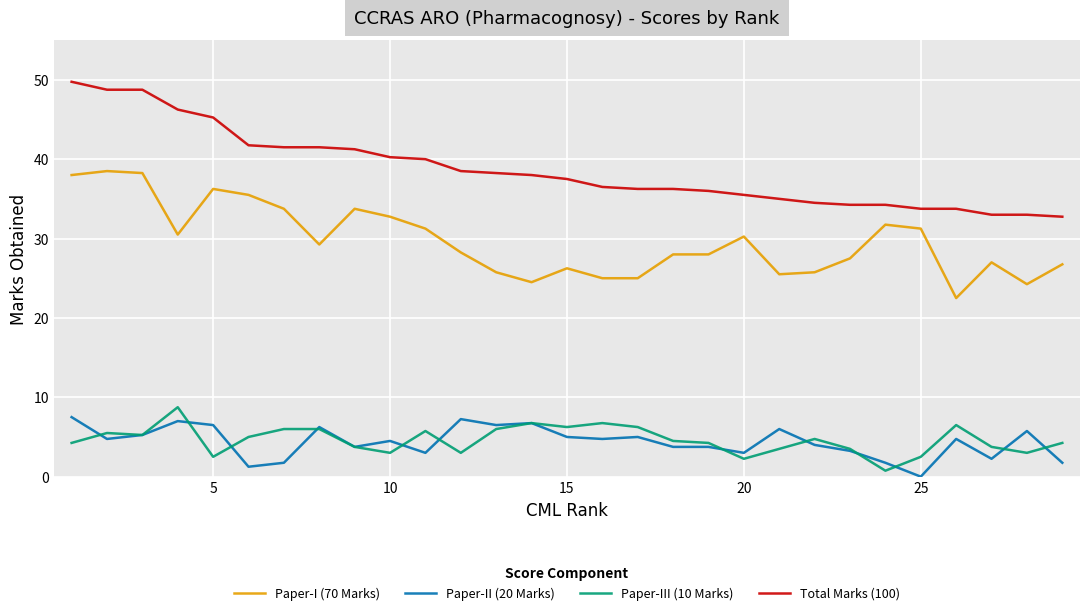

Which series has the widest spread of values?

Total Marks (100)